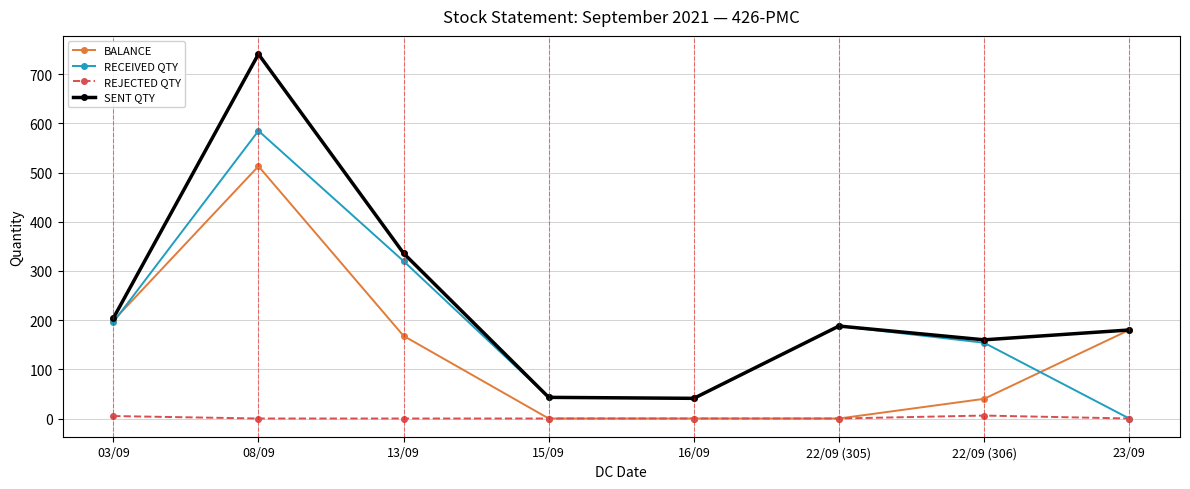

At which category does SENT QTY reach its first local peak?

08/09